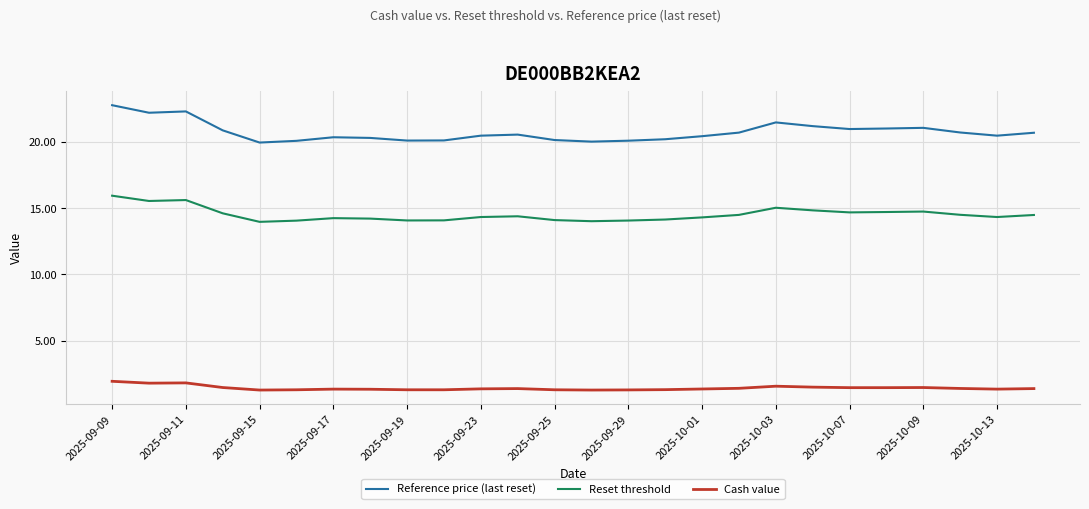

List the series in order of their overall mean, lowest first.

Cash value, Reset threshold, Reference price (last reset)